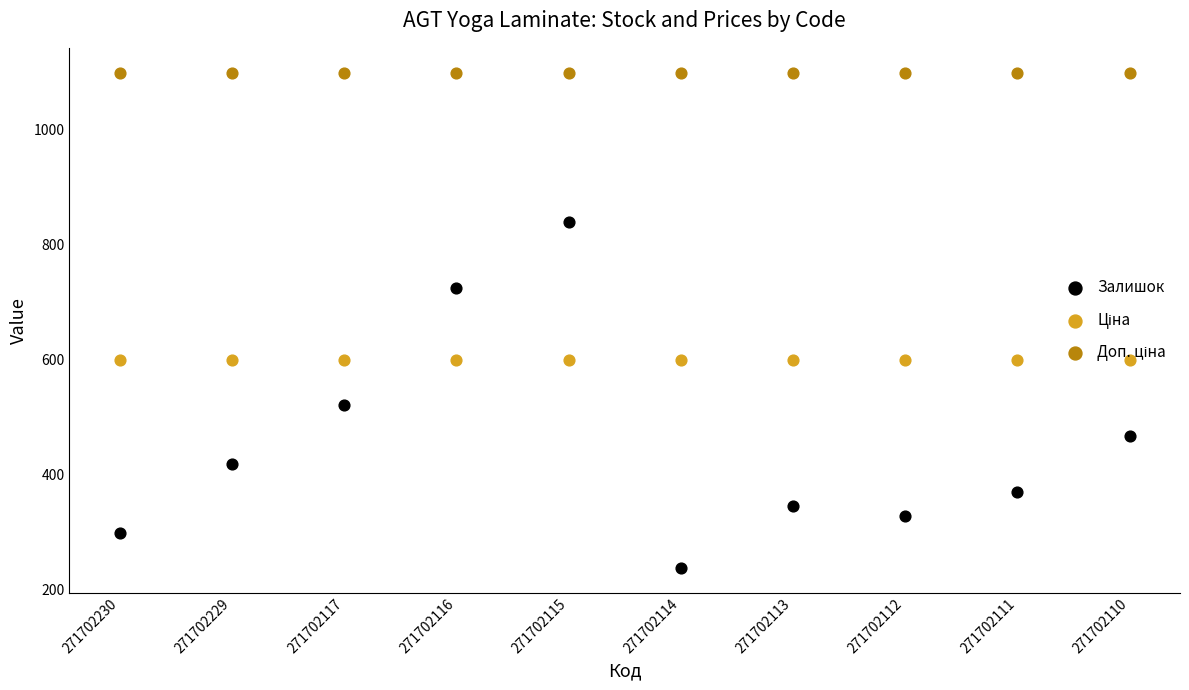

Which series contains the highest Y value?

Доп. ціна